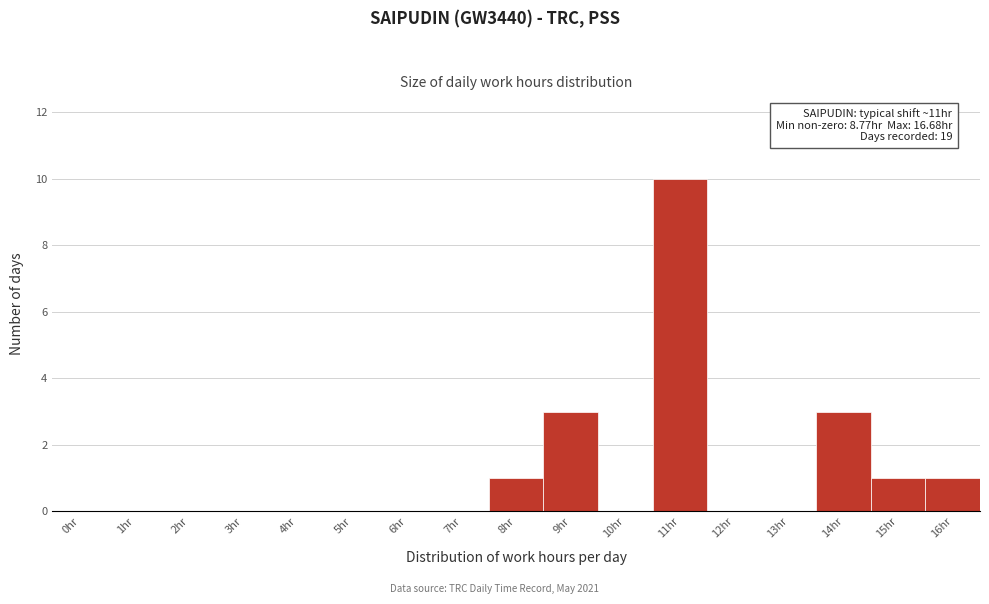

Reading right to left, transcribe all the data shown in this chart.

16hr=1	15hr=1	14hr=3	13hr=0	12hr=0	11hr=10	10hr=0	9hr=3	8hr=1	7hr=0	6hr=0	5hr=0	4hr=0	3hr=0	2hr=0	1hr=0	0hr=0